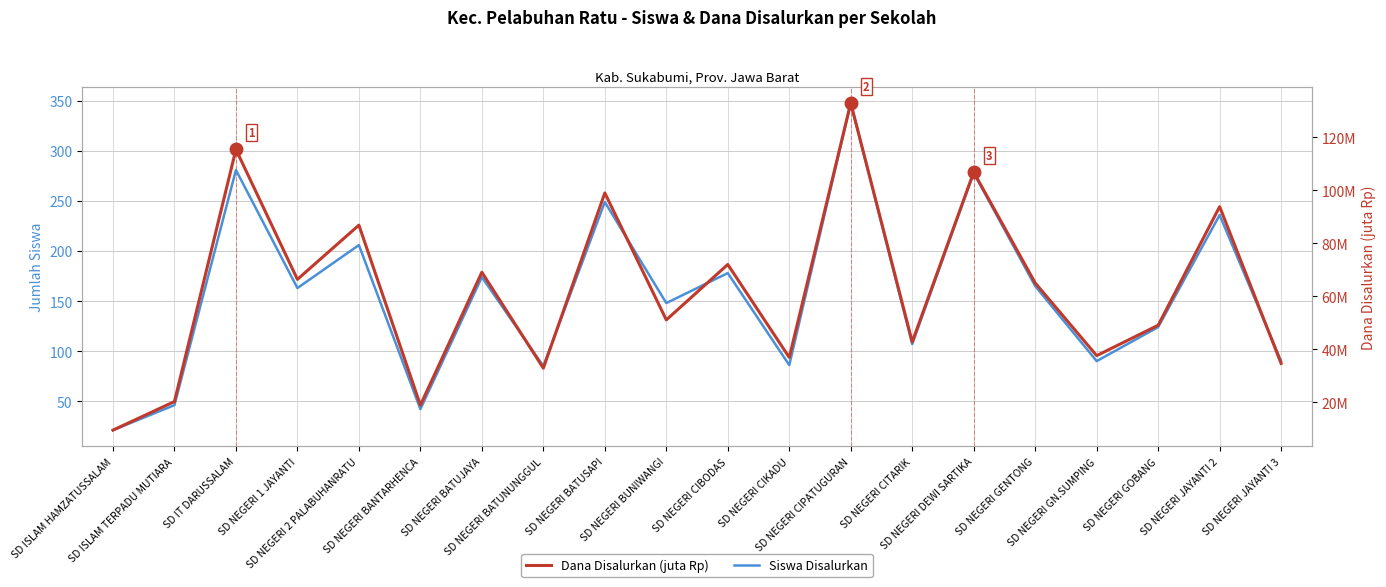

List the labels in order of Dana Disalurkan (juta Rp) value, smallest first.

SD ISLAM HAMZATUSSALAM, SD NEGERI BANTARHENCA, SD ISLAM TERPADU MUTIARA, SD NEGERI BATUNUNGGUL, SD NEGERI JAYANTI 3, SD NEGERI CIKADU, SD NEGERI GN.SUMPING, SD NEGERI CITARIK, SD NEGERI GOBANG, SD NEGERI BUNIWANGI, SD NEGERI GENTONG, SD NEGERI 1 JAYANTI, SD NEGERI BATUJAYA, SD NEGERI CIBODAS, SD NEGERI 2 PALABUHANRATU, SD NEGERI JAYANTI 2, SD NEGERI BATUSAPI, SD NEGERI DEWI SARTIKA, SD IT DARUSSALAM, SD NEGERI CIPATUGURAN